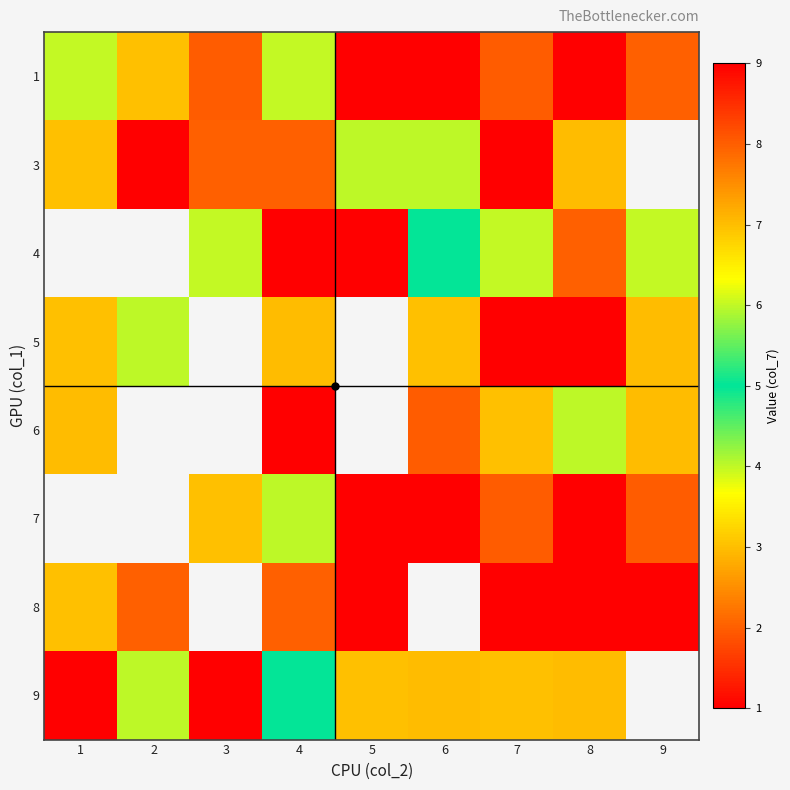

At how many categories does at least one series exceed 6?

9